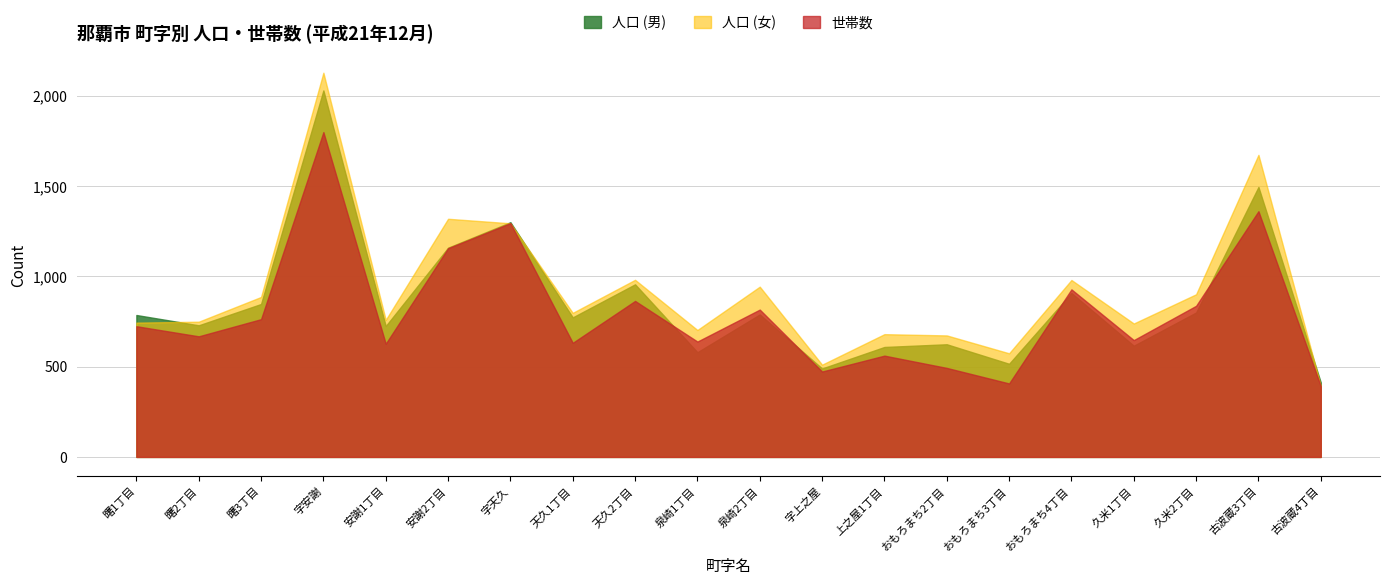

Which category has the highest value across all series?

字安謝